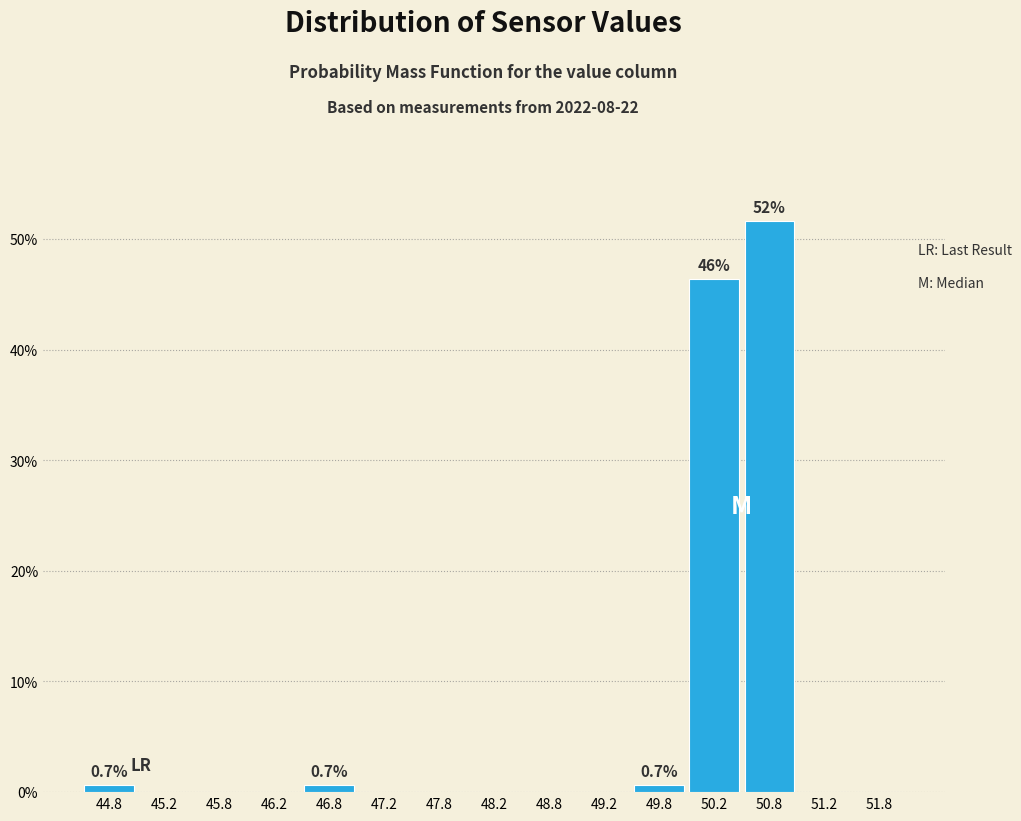

Over which range of the x-axis is the bar tallest?

50.5 to 51.0